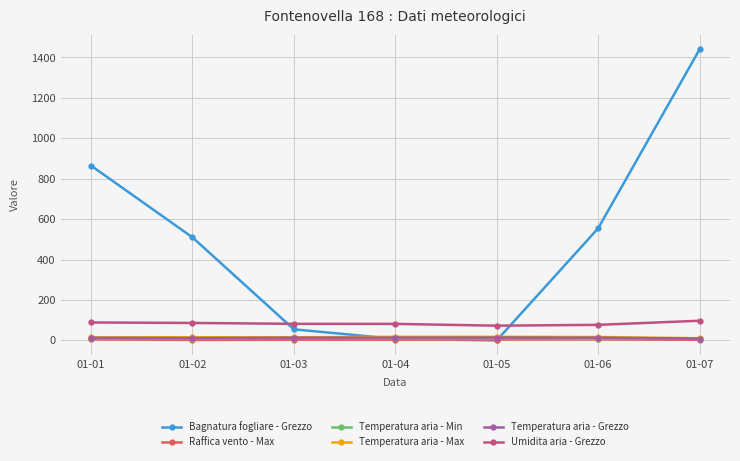

What is the minimum value for Umidita aria - Grezzo?

73.0